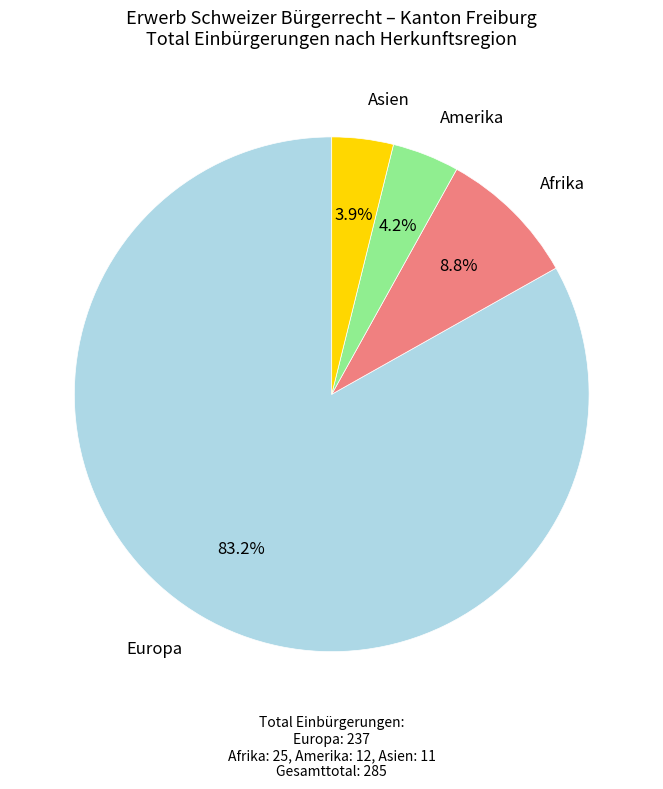

What percentage is the Amerika slice, to the nearest percent?

4%